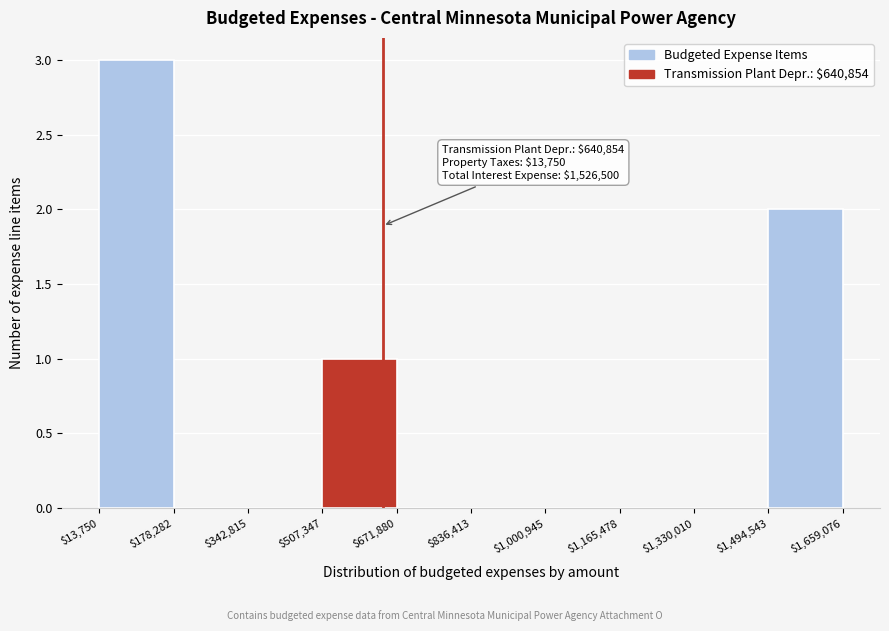

Which range on the x-axis has the tallest bar?

$13,750 to $178,282